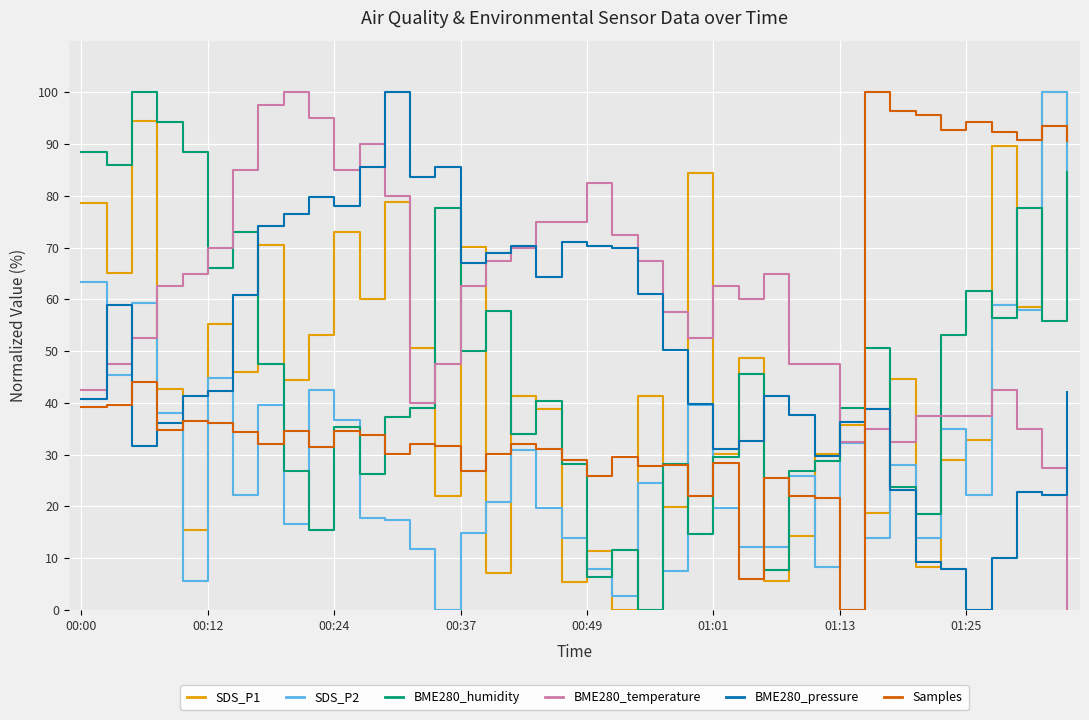

True or false: BME280_temperature and SDS_P1 cross at least once.

True